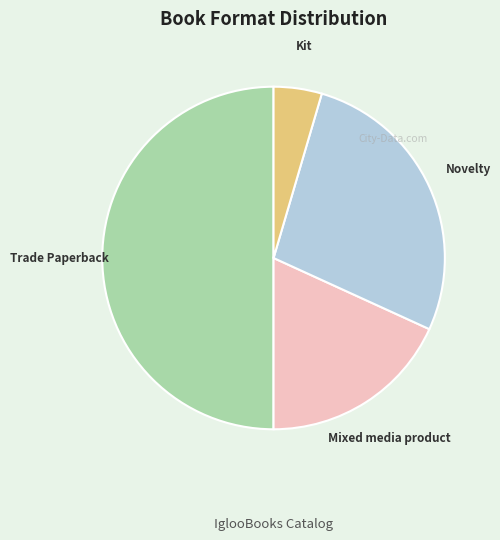

Is it true that Mixed media product is 31% of the pie?

False